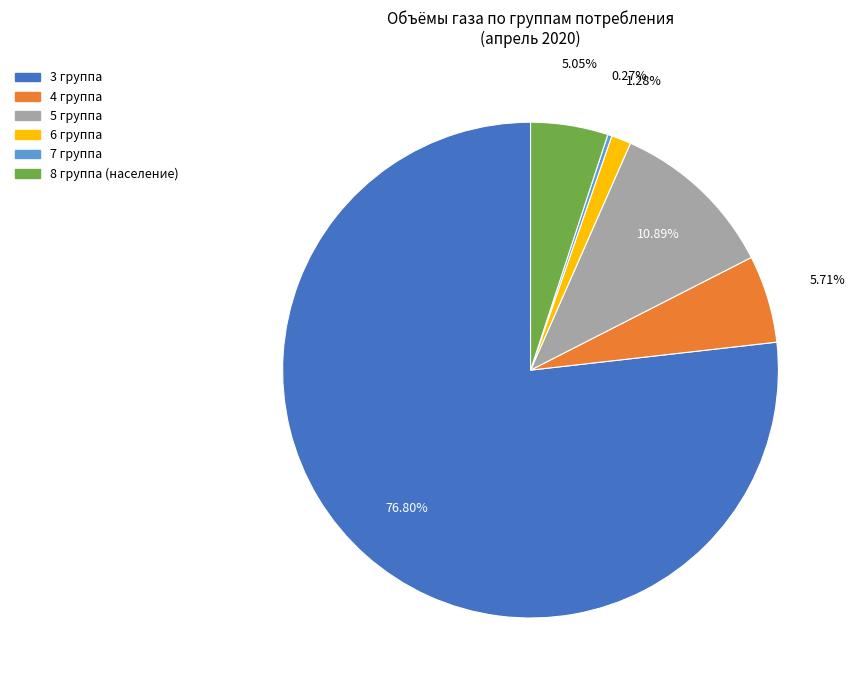

Which slice is the largest?

3 группа